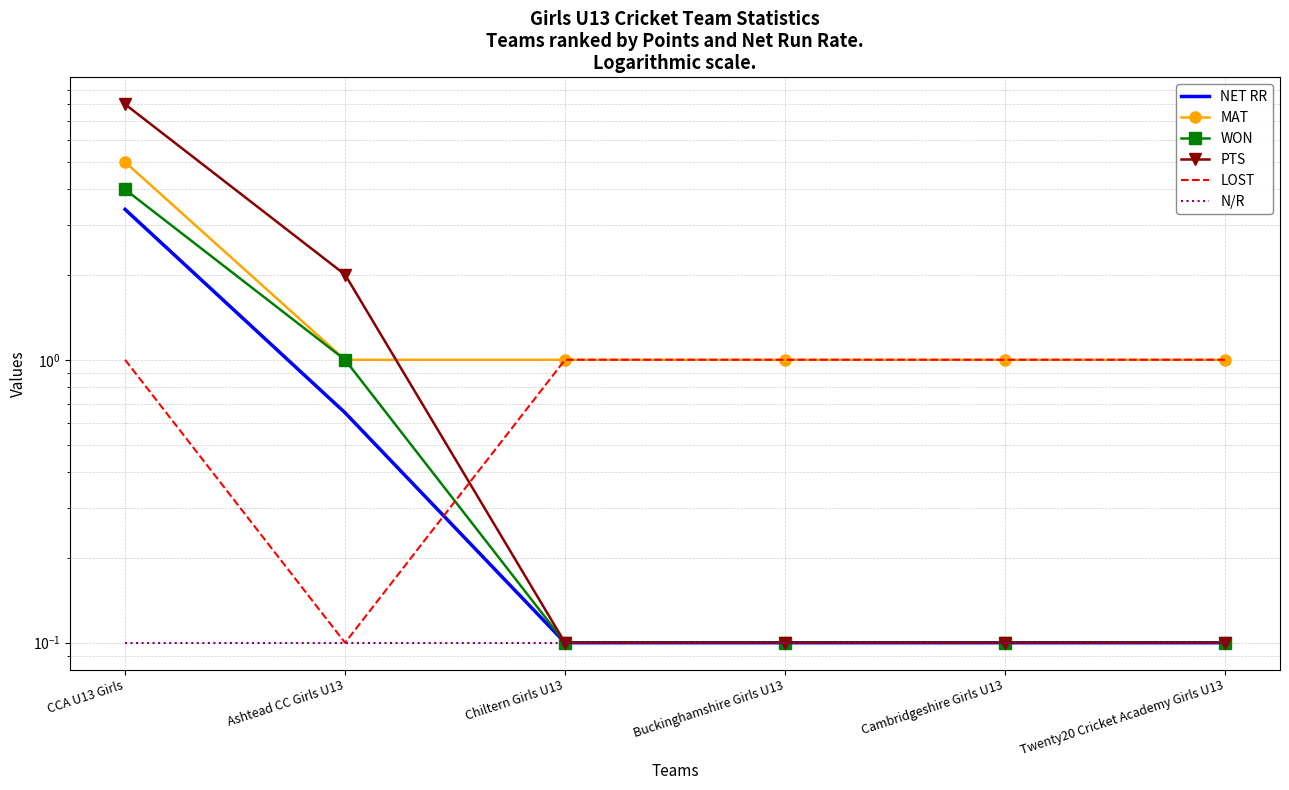

What is the label of the 5th point from the right?

Ashtead CC Girls U13